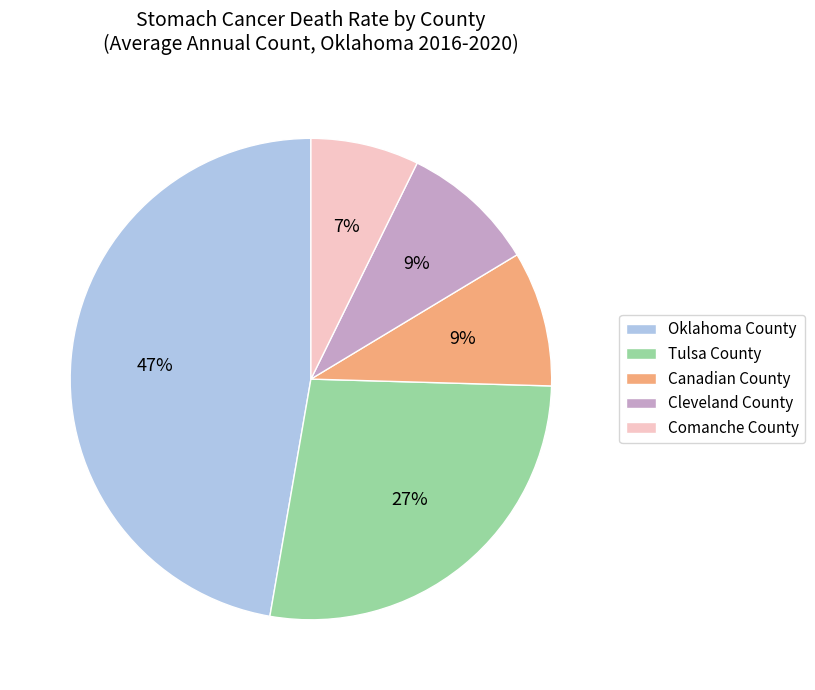

Count the number of slices in the pie.

5